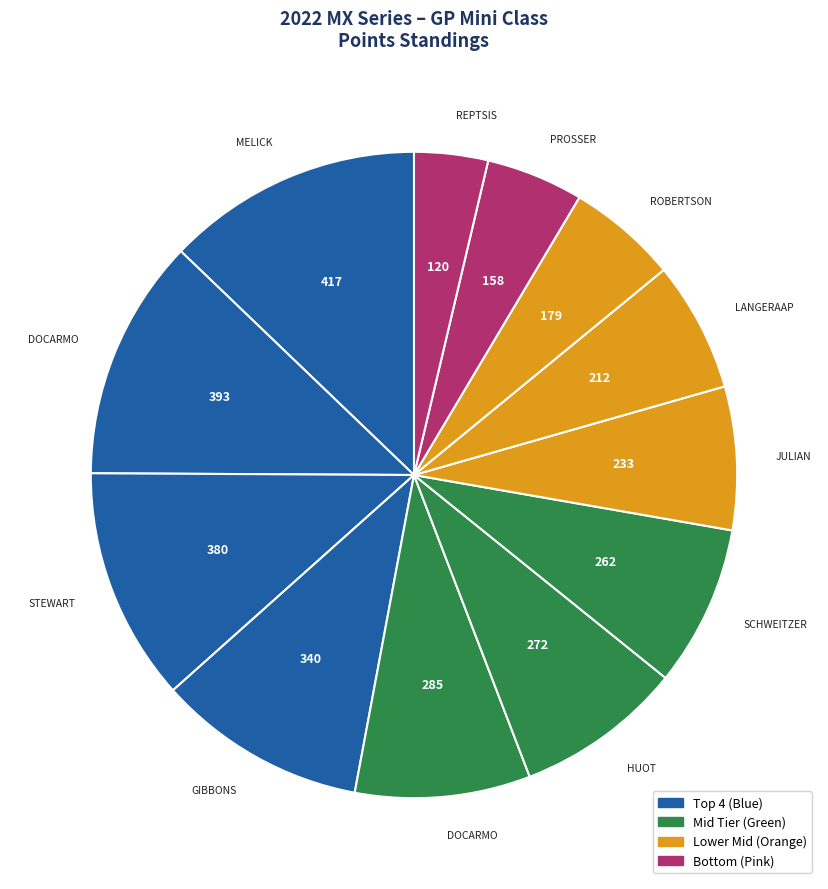

How many segments does this pie chart have?

12